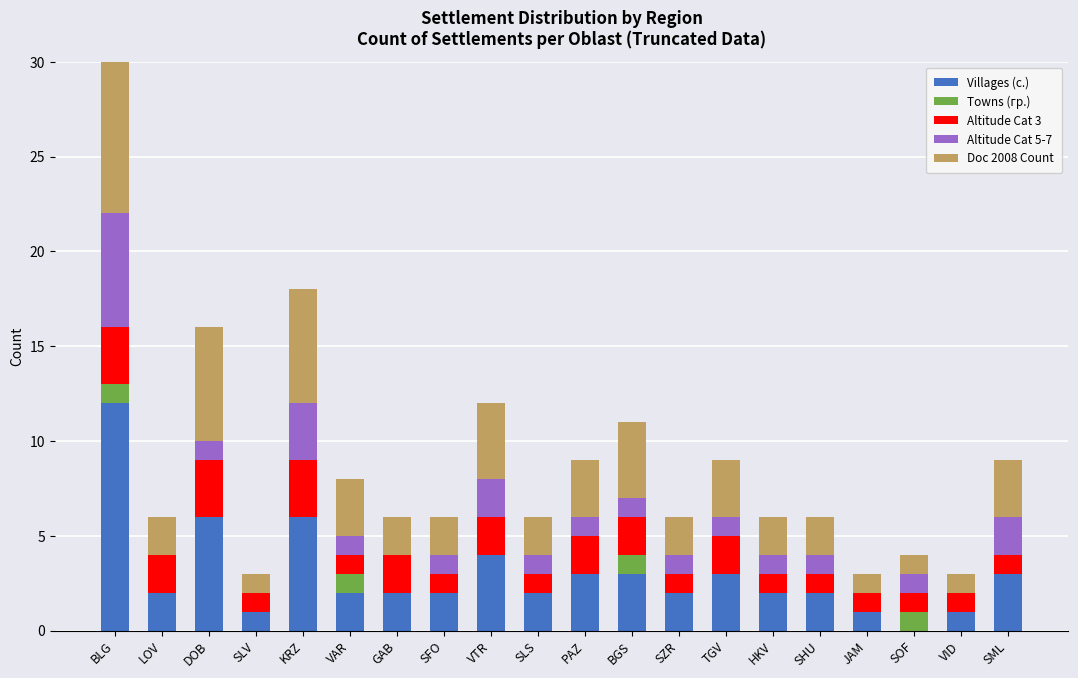

Which series changed the most between KRZ and SOF?

Villages (с.)